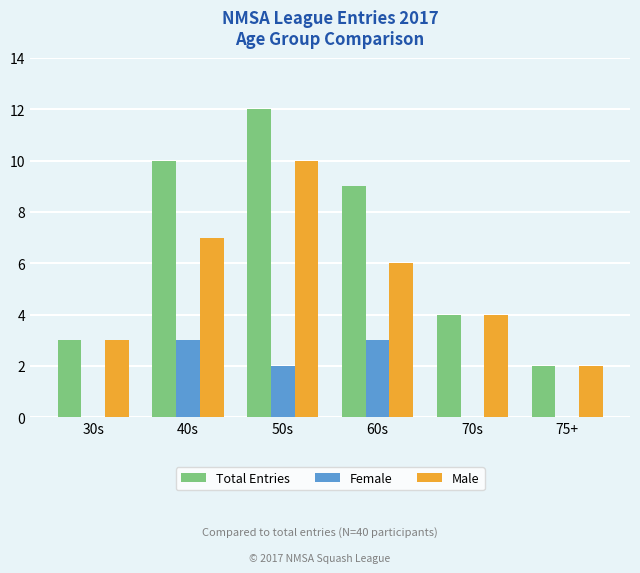

Which series has the largest total across all categories?

Total Entries